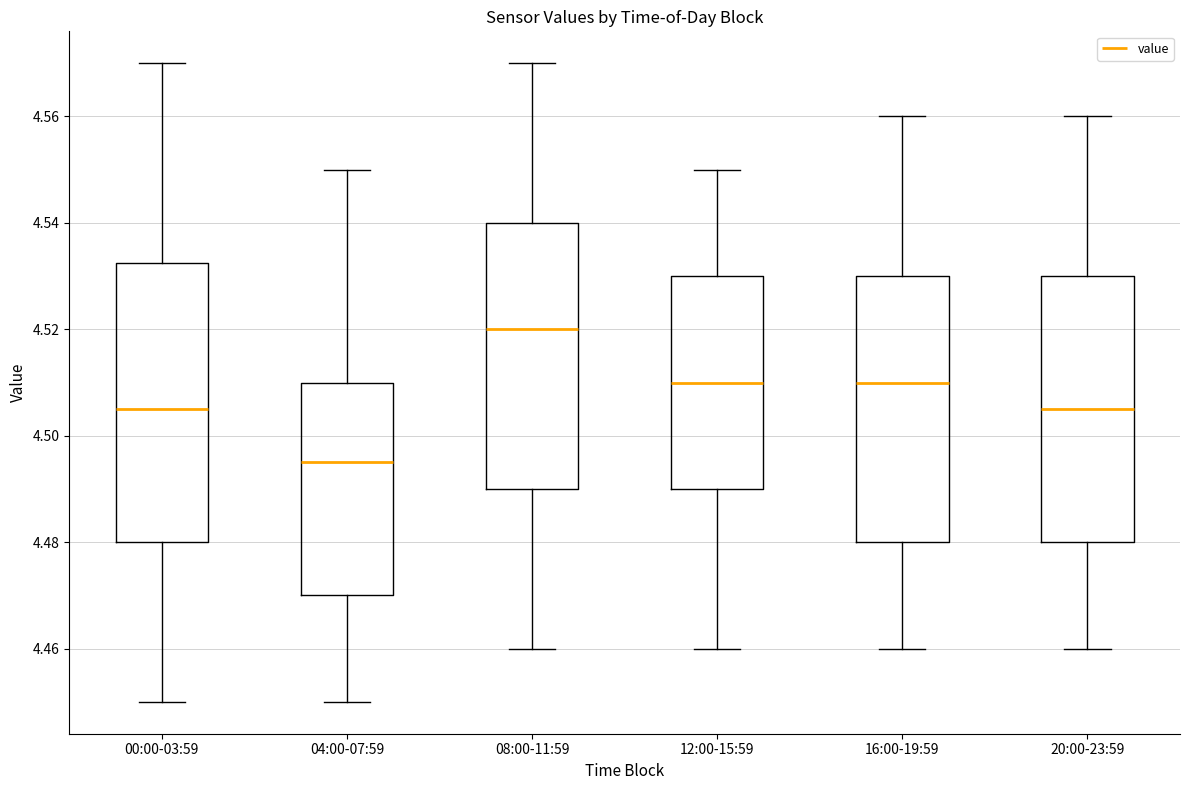

Reading left to right, transcribe this box plot: for each box, give where its median line is, the range the box spans, and where its two whiskers end, as read against the y-axis. The values are not printed on the chart, so give them approximately, as read against the axis.

00:00-03:59: median 4.506, box 4.480 to 4.532, whiskers 4.450 to 4.570
04:00-07:59: median 4.496, box 4.470 to 4.510, whiskers 4.450 to 4.550
08:00-11:59: median 4.520, box 4.490 to 4.540, whiskers 4.460 to 4.570
12:00-15:59: median 4.510, box 4.490 to 4.530, whiskers 4.460 to 4.550
16:00-19:59: median 4.510, box 4.480 to 4.530, whiskers 4.460 to 4.560
20:00-23:59: median 4.506, box 4.480 to 4.530, whiskers 4.460 to 4.560